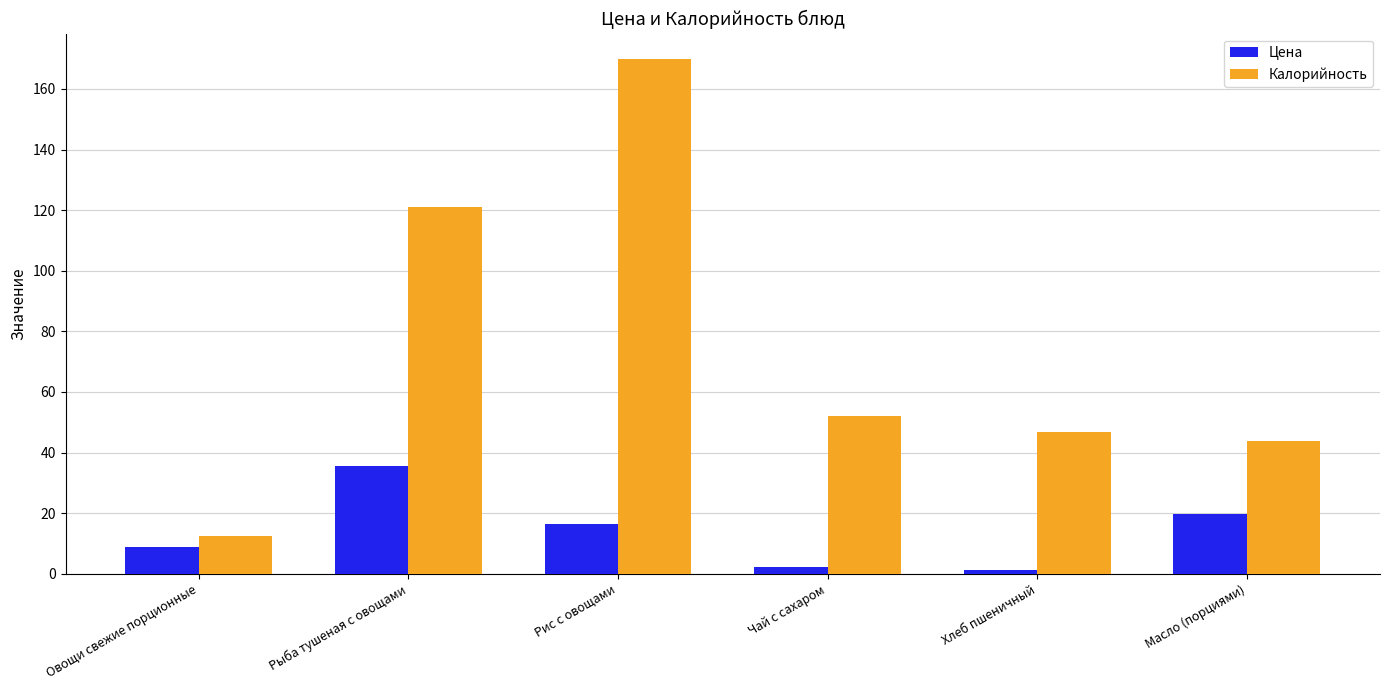

What is the sum of all Цена values?

84.0